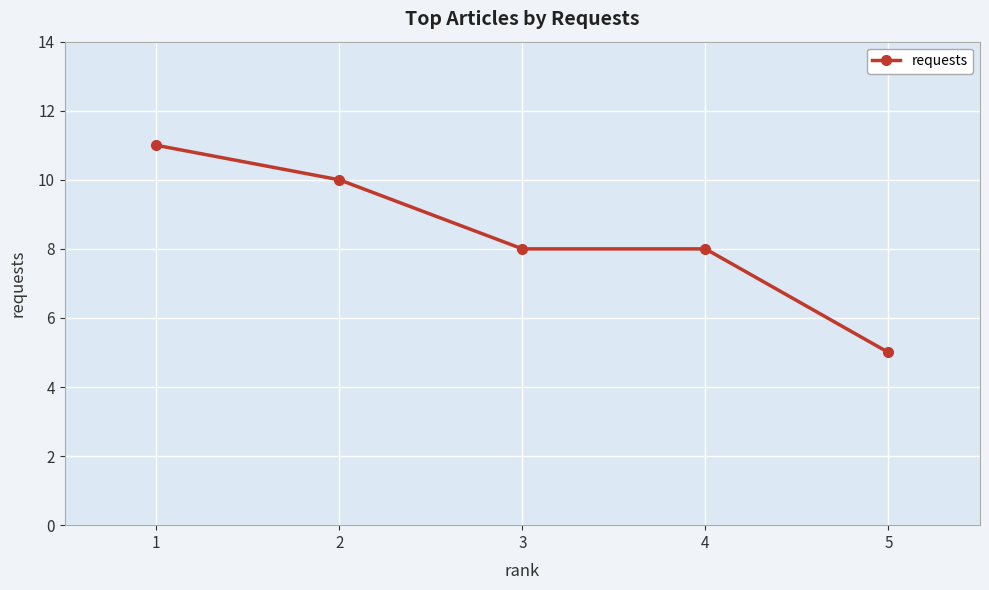

What is the value of the 2nd point from the left?

10